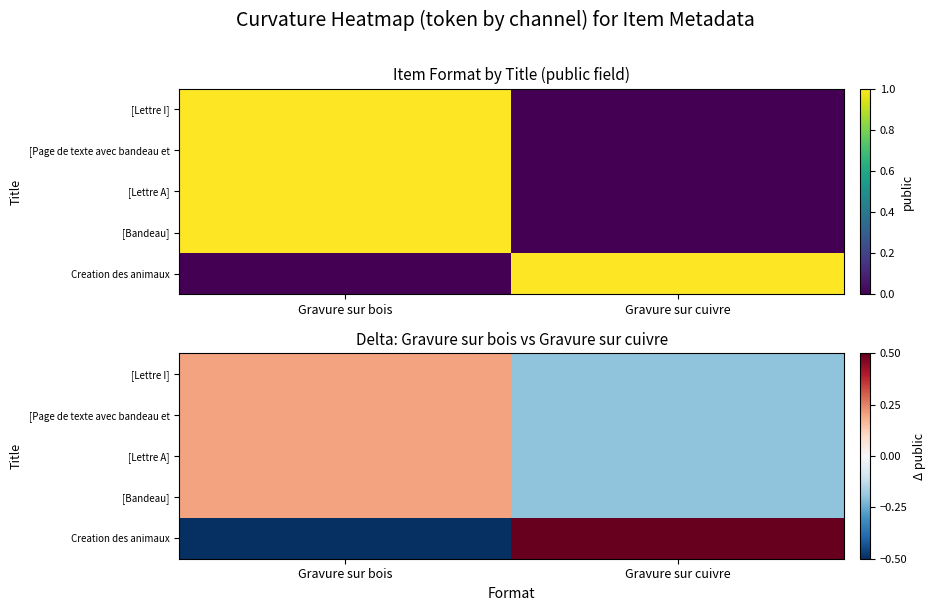

How many categories are shown in the chart?

2